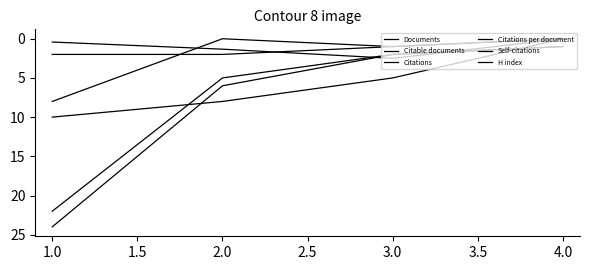

Is this an area chart (filled region under the line)?

No